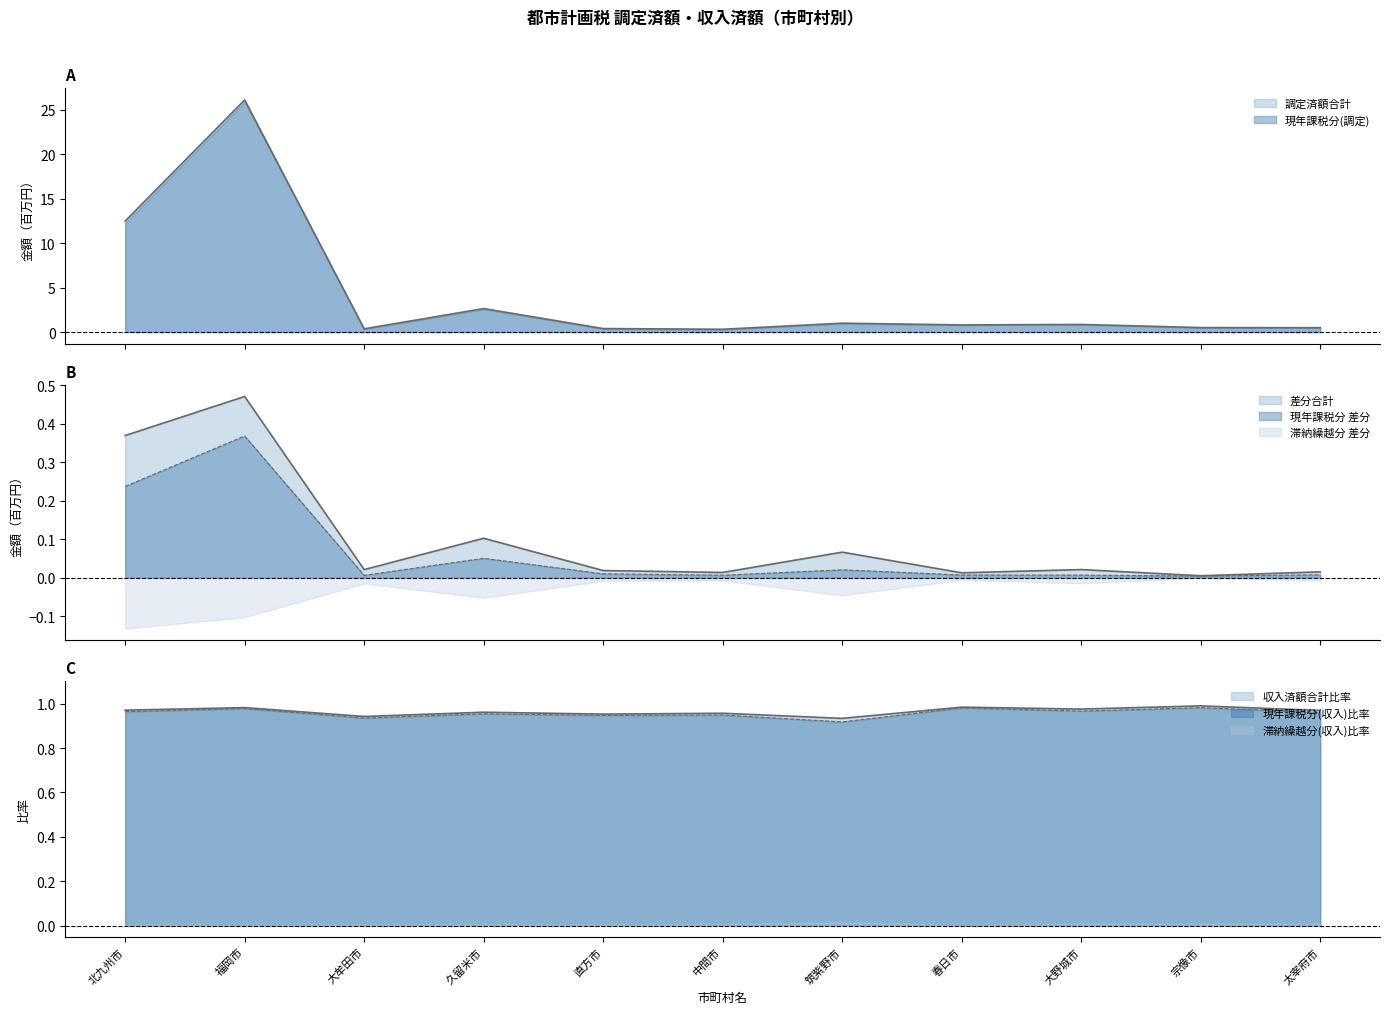

What is the difference between the second highest and second lowest values in the 現年課税分(調定) series?

12.1